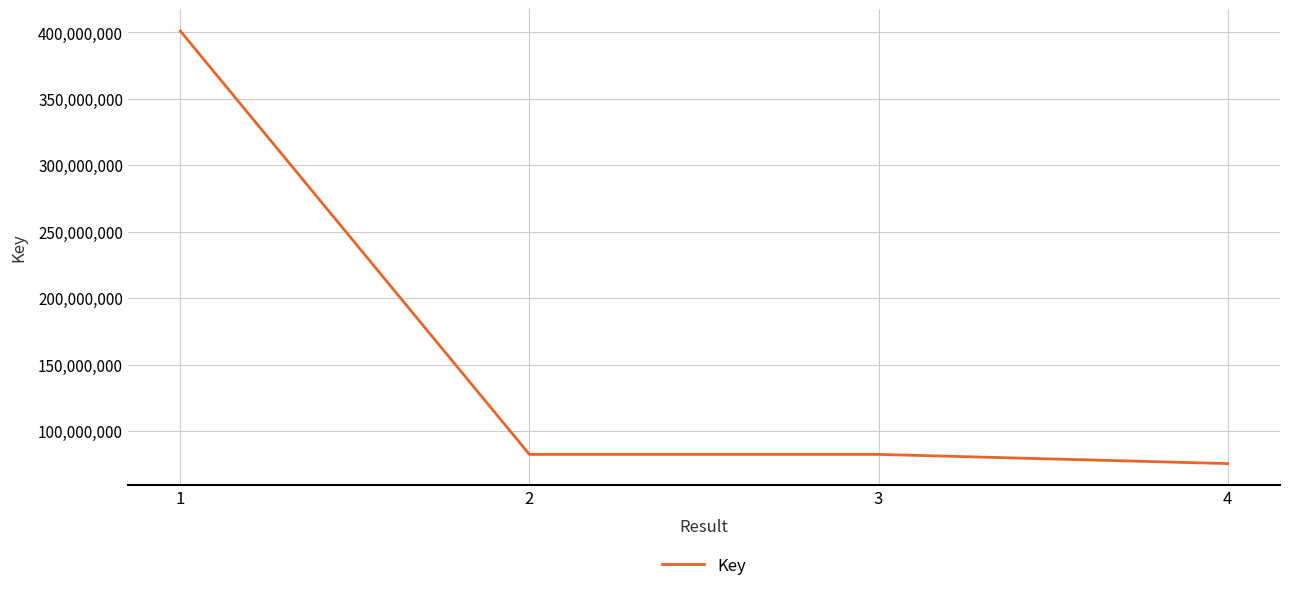

Is this an area chart (filled region under the line)?

No